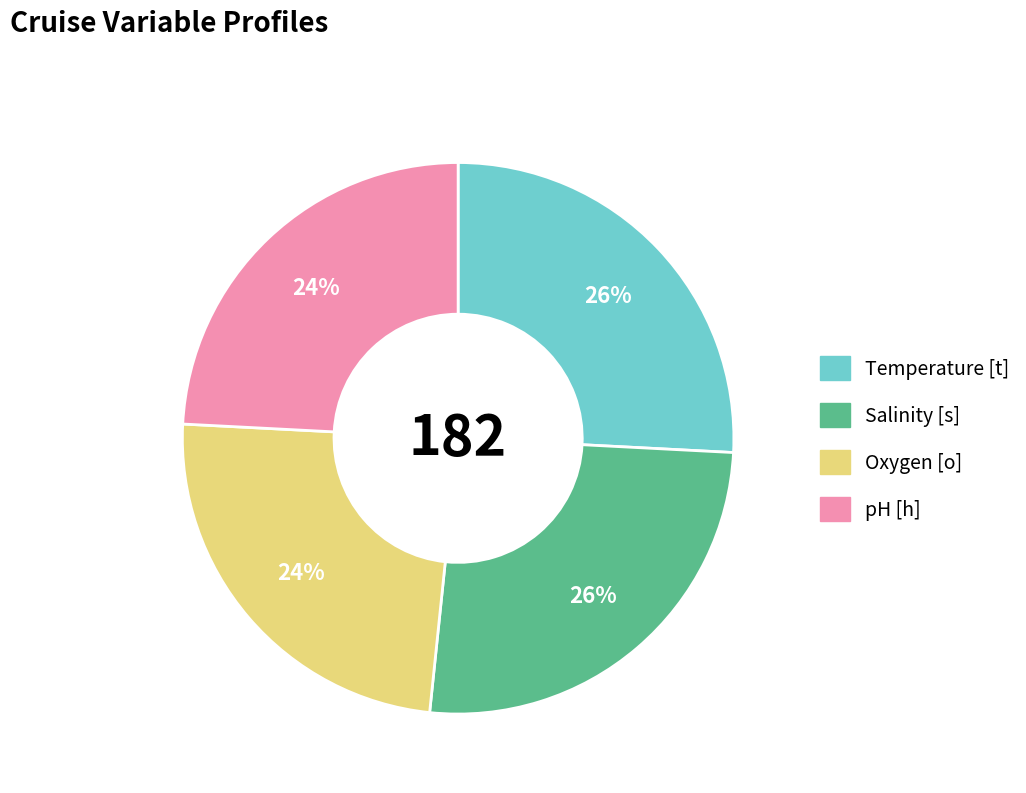

Does any single category account for the majority?

No